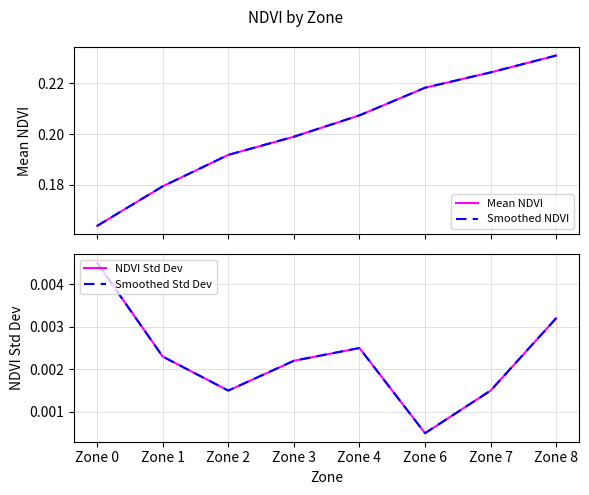

List the labels in order of Smoothed NDVI value, largest first.

Zone 8, Zone 7, Zone 6, Zone 4, Zone 3, Zone 2, Zone 1, Zone 0